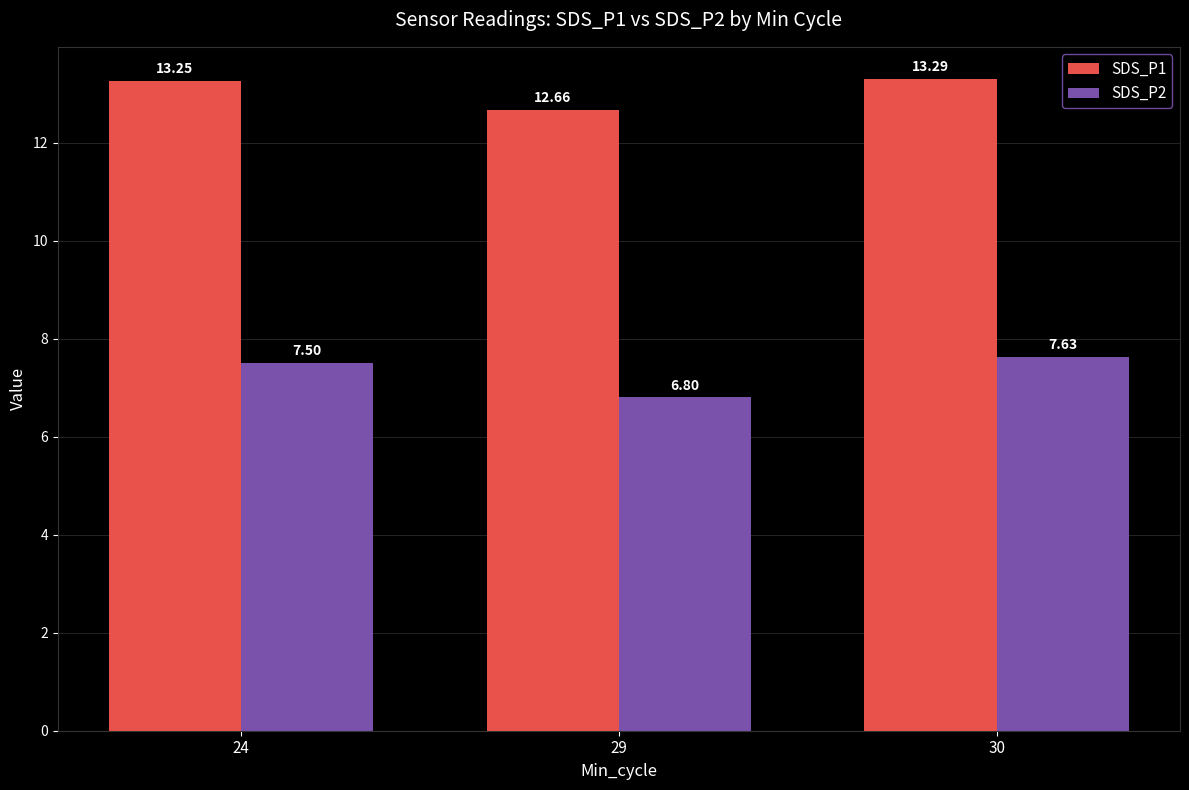

At which label does SDS_P2 first exceed 7?

24